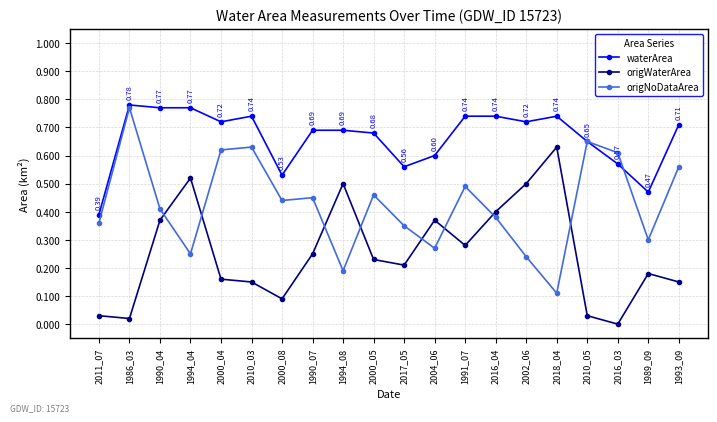

Count the number of data series in this chart.

3